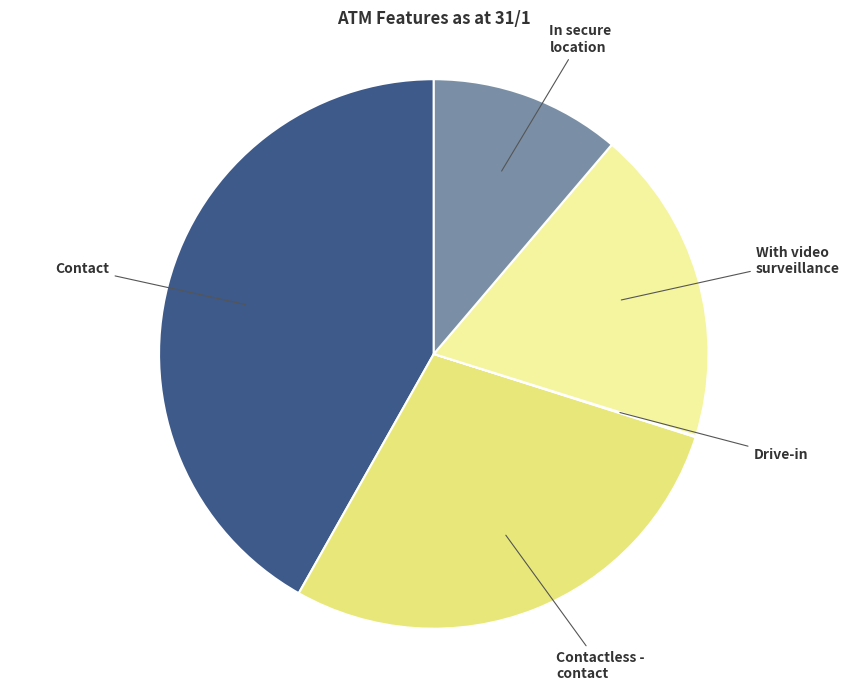

True or false: With video surveillance accounts for 28% of the total.

False